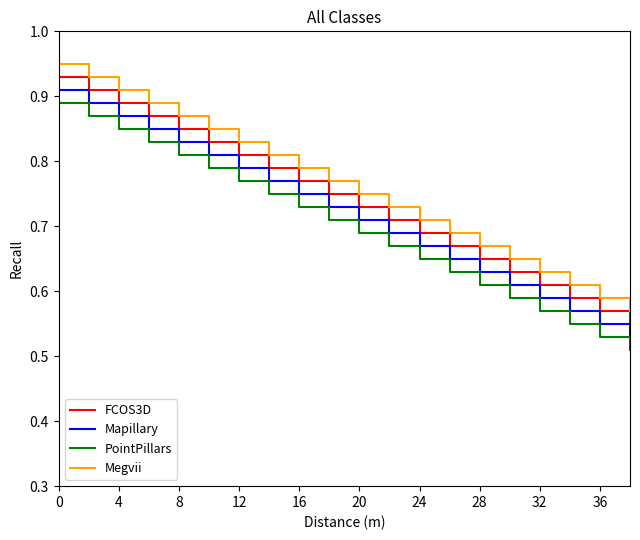

True or false: PointPillars and Megvii intersect in this chart.

False